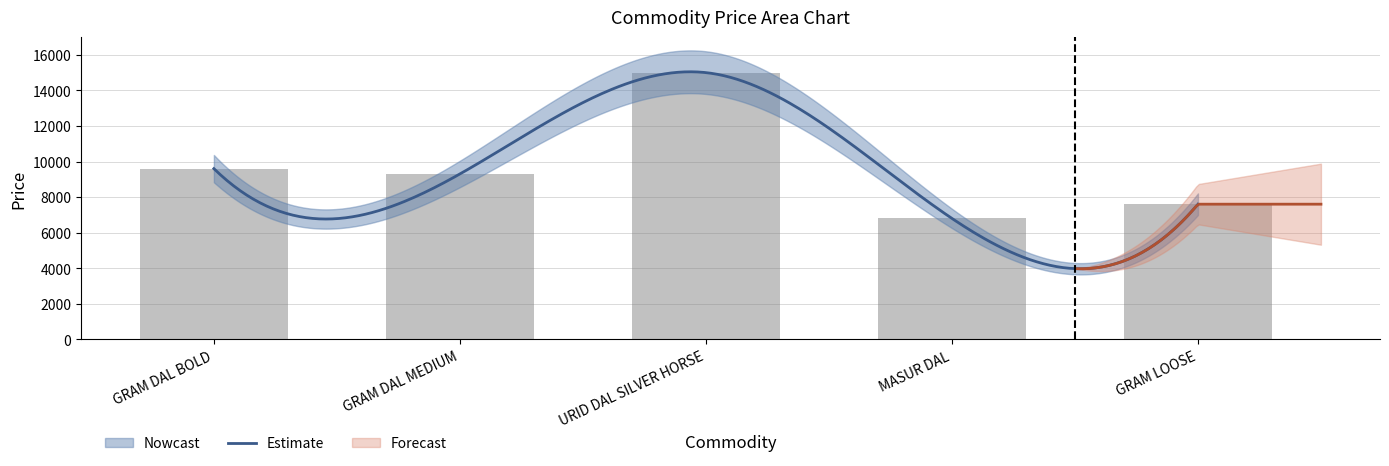

What is the change in value from URID DAL SILVER HORSE to MASUR DAL?

-8200